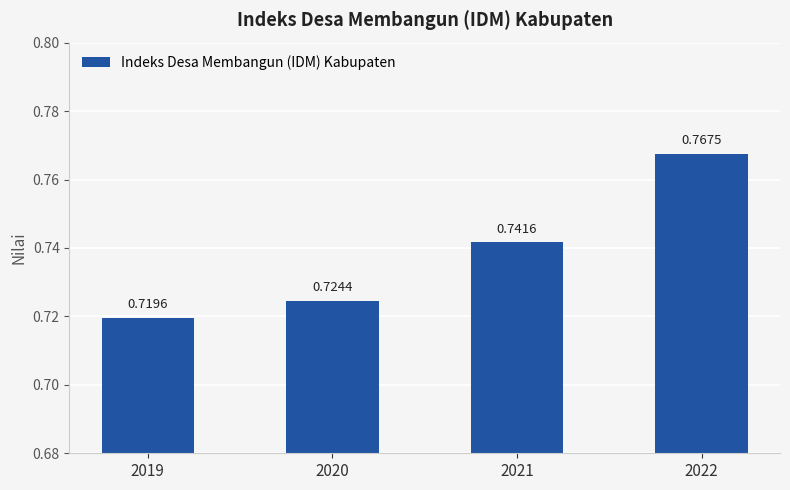

Between 2021 and 2022, which is larger?

2022